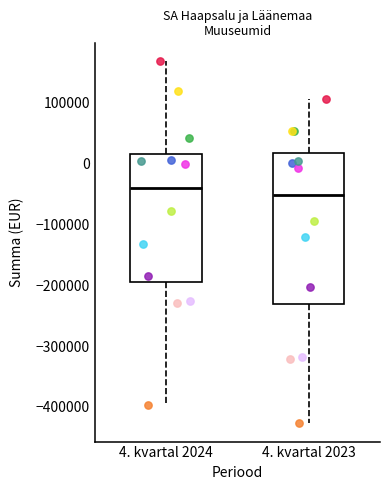

Which box's median line is the lowest?

4. kvartal 2023